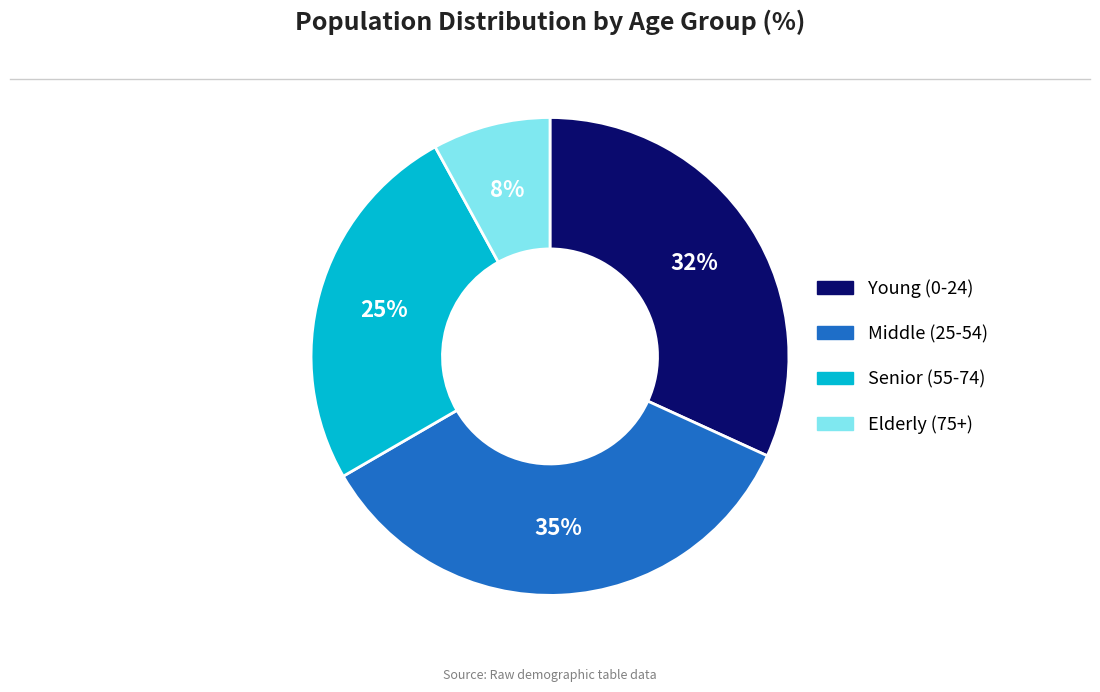

How many slices are in this pie chart?

4